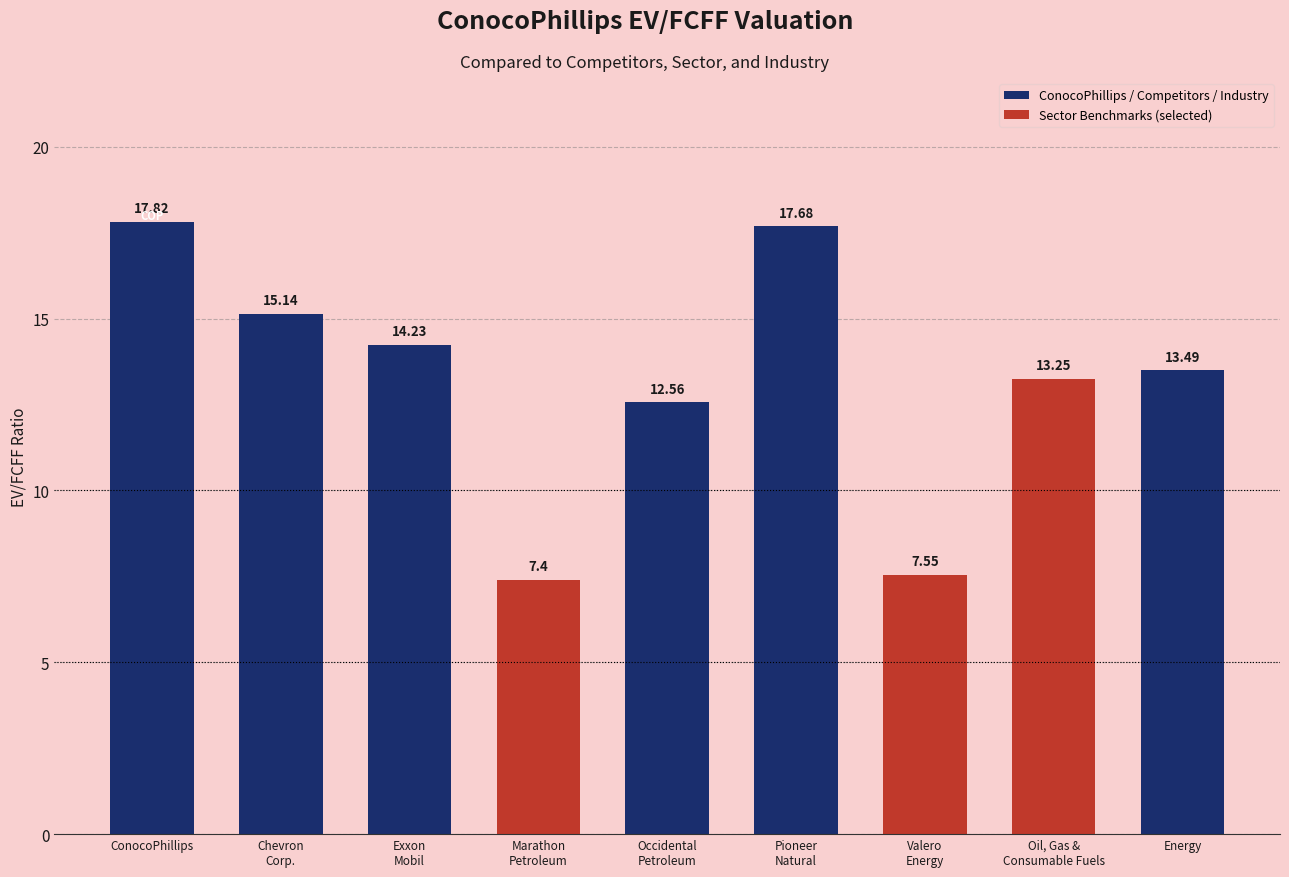

True or false: the data shows 13.2 at Oil, Gas &
Consumable Fuels.

True